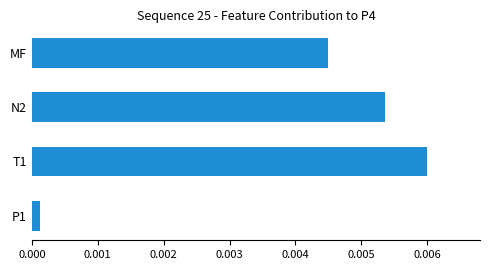

Between T1 and N2, which is larger?

T1